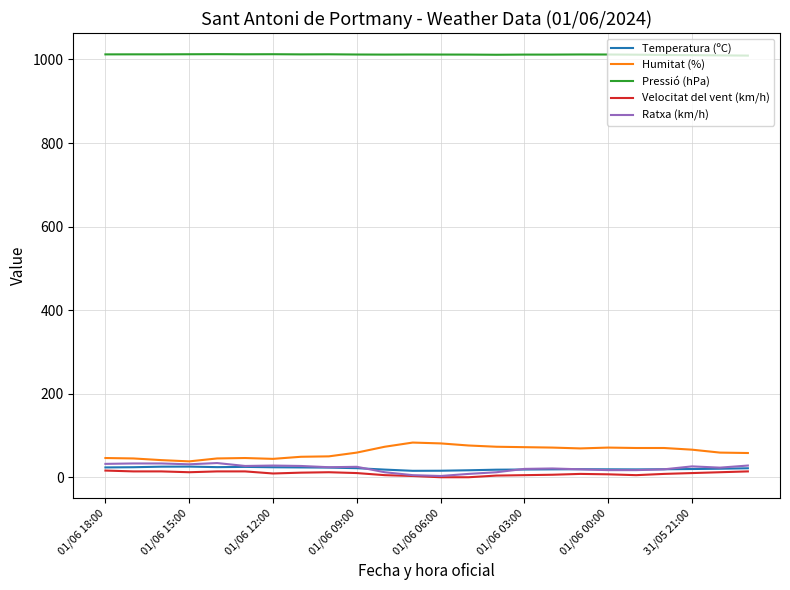

What is the greatest value displayed?

1012.6